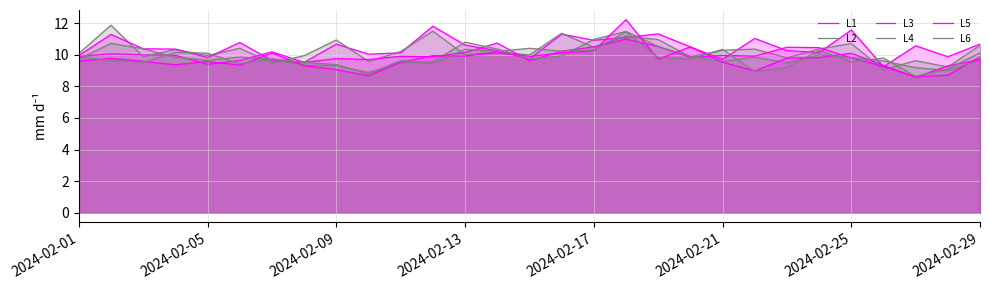

What is the maximum value shown in the chart?

12.2